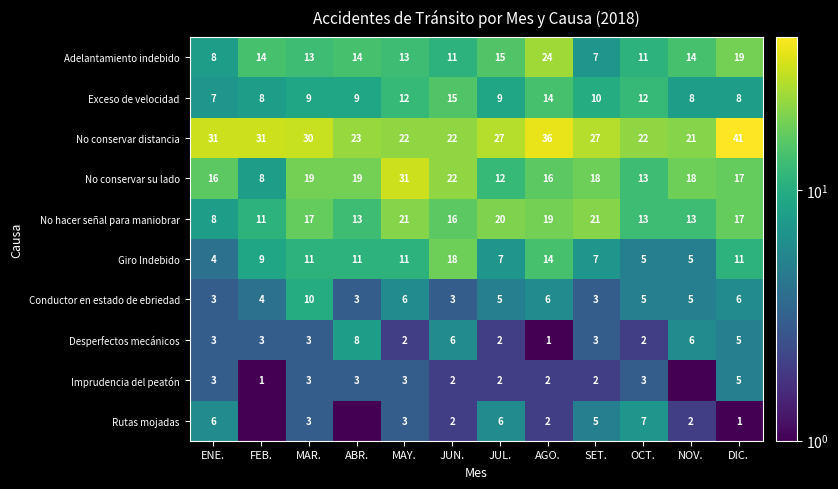

Rank the series by their maximum value, from lowest to highest.

Imprudencia del peatón, Rutas mojadas, Desperfectos mecánicos, Conductor en estado de ebriedad, Exceso de velocidad, Giro Indebido, No hacer señal para maniobrar, Adelantamiento indebido, No conservar su lado, No conservar distancia